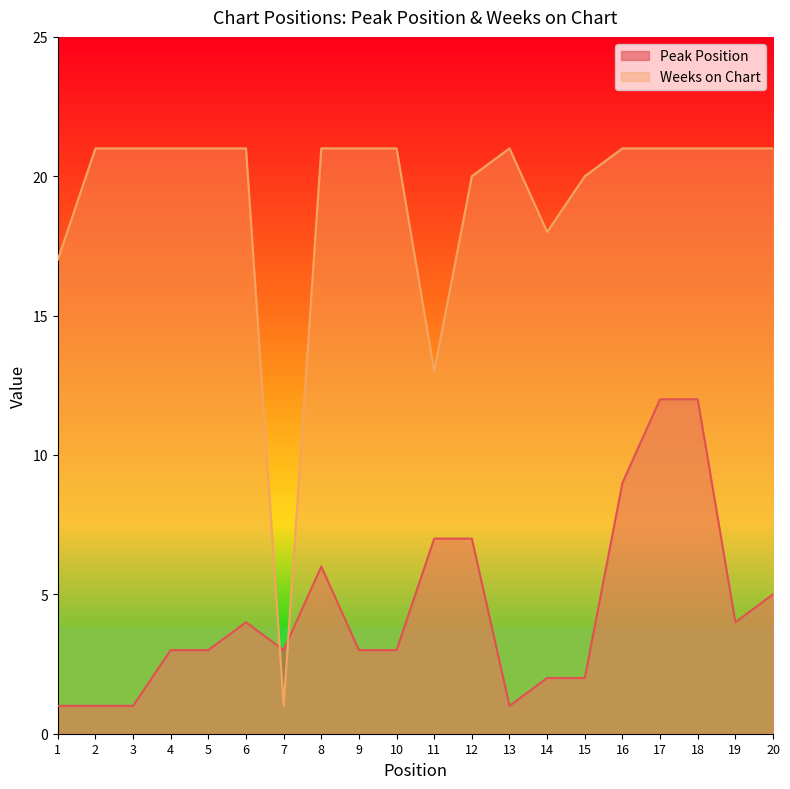

What is the total value across all series at 4?

24